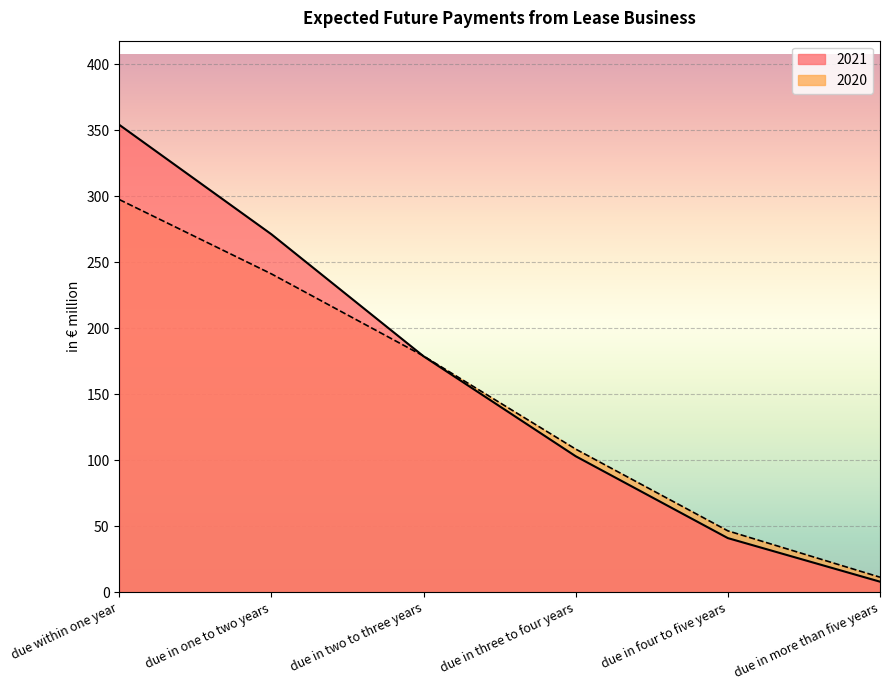

What is the label of the 2nd point from the right?

due in four to five years